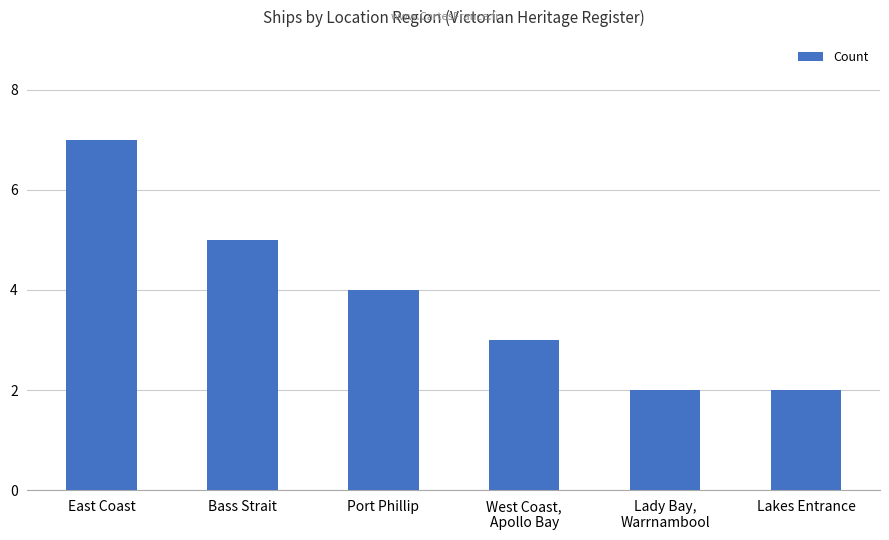

True or false: the data shows 7 at East Coast.

True